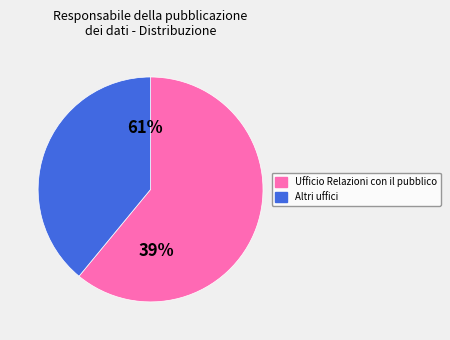

True or false: Altri uffici accounts for 39% of the total.

True